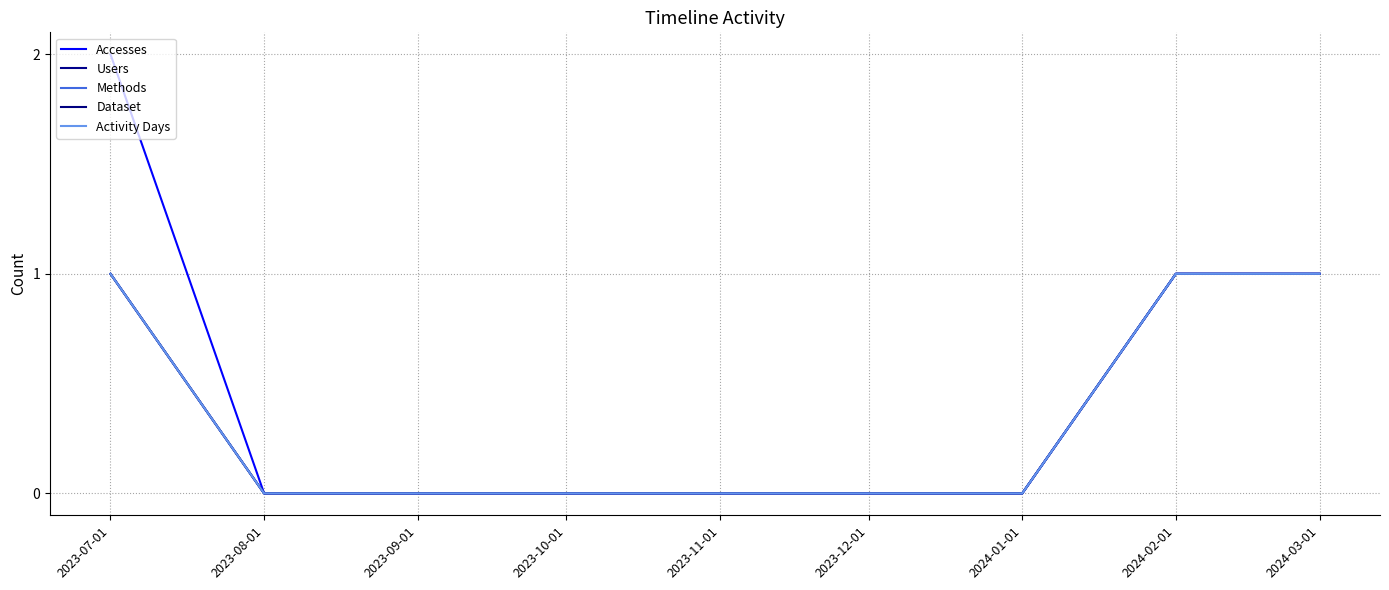

True or false: Dataset has a value of 1 at 2024-03-01.

False